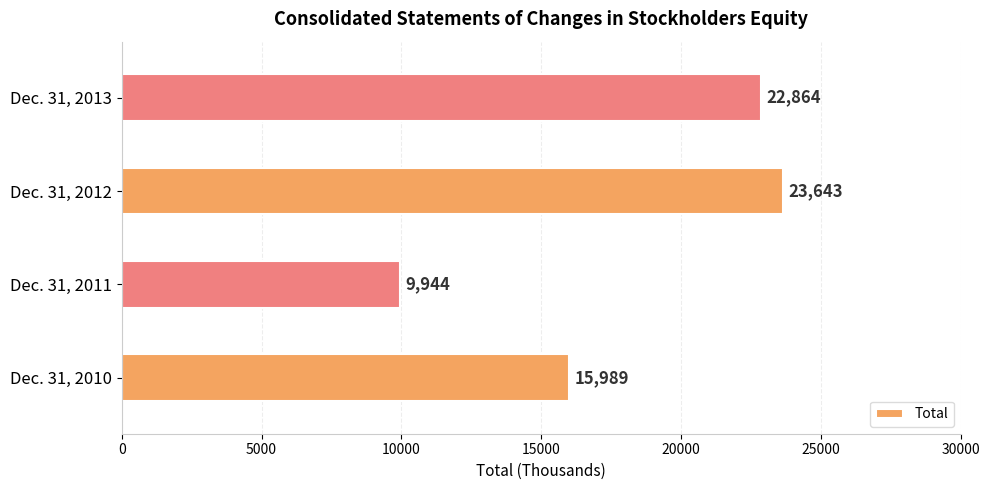

What is the difference between the maximum and second lowest values?

7654